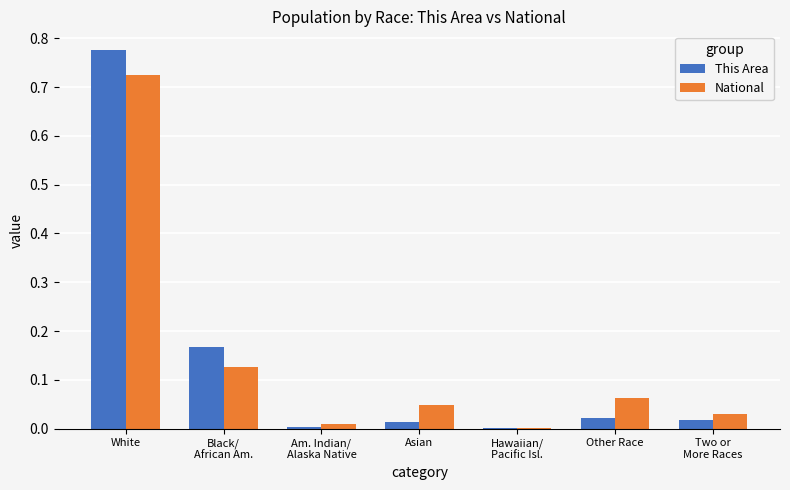

Count the number of categories in the chart.

7